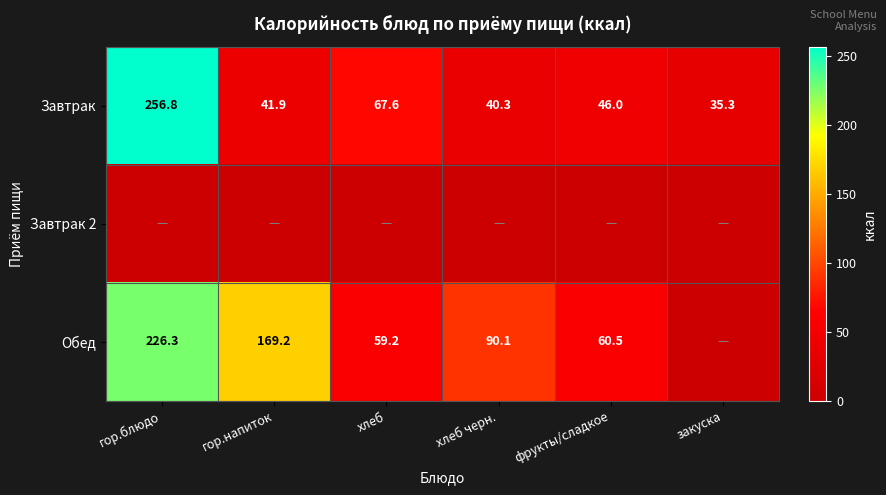

List the labels in order of Завтрак value, largest first.

гор.блюдо, хлеб, фрукты/сладкое, гор.напиток, хлеб черн., закуска